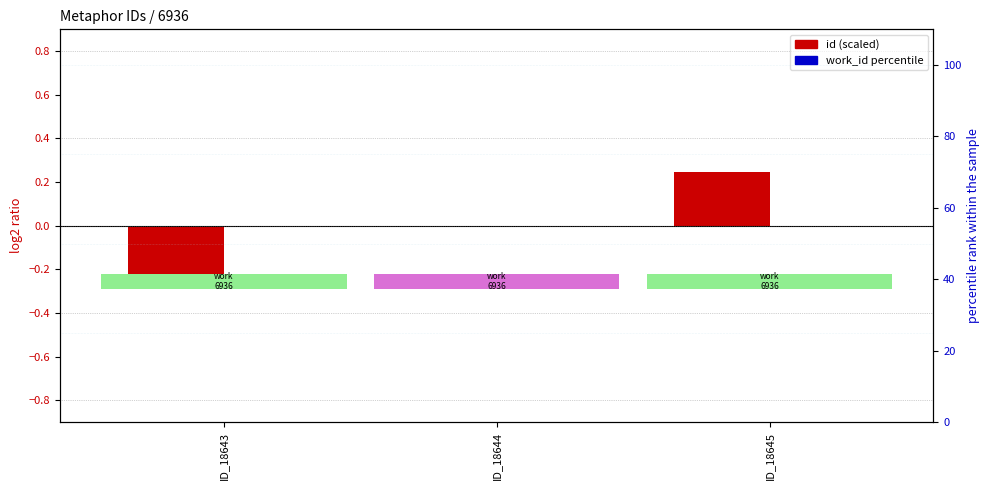

Rank the categories by work_id value from highest to lowest.

ID_18643, ID_18644, ID_18645